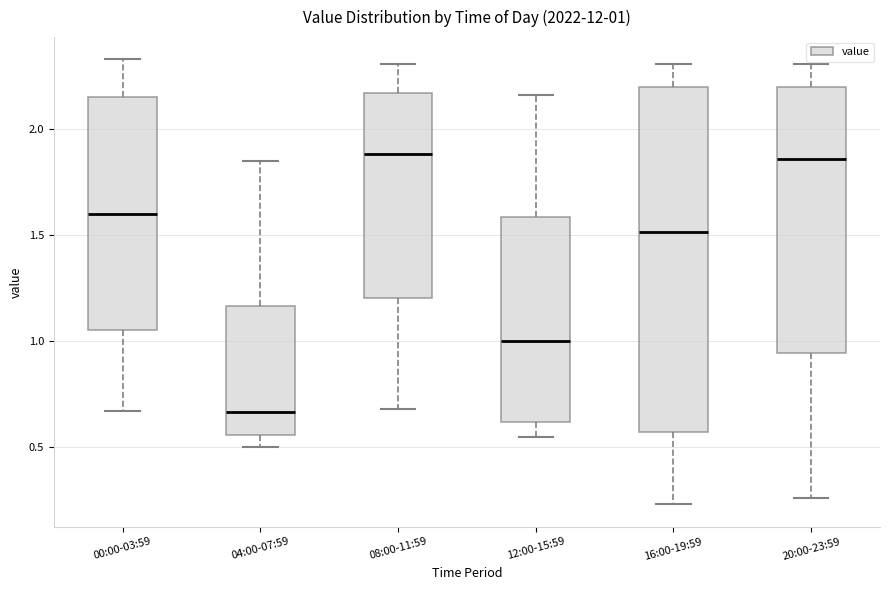

Which box is the tallest, from its lower edge to its upper edge?

16:00-19:59